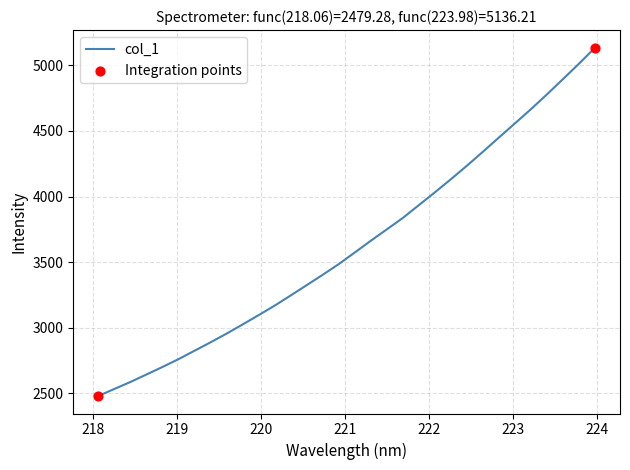

What is the difference between the maximum and minimum values?

2656.9